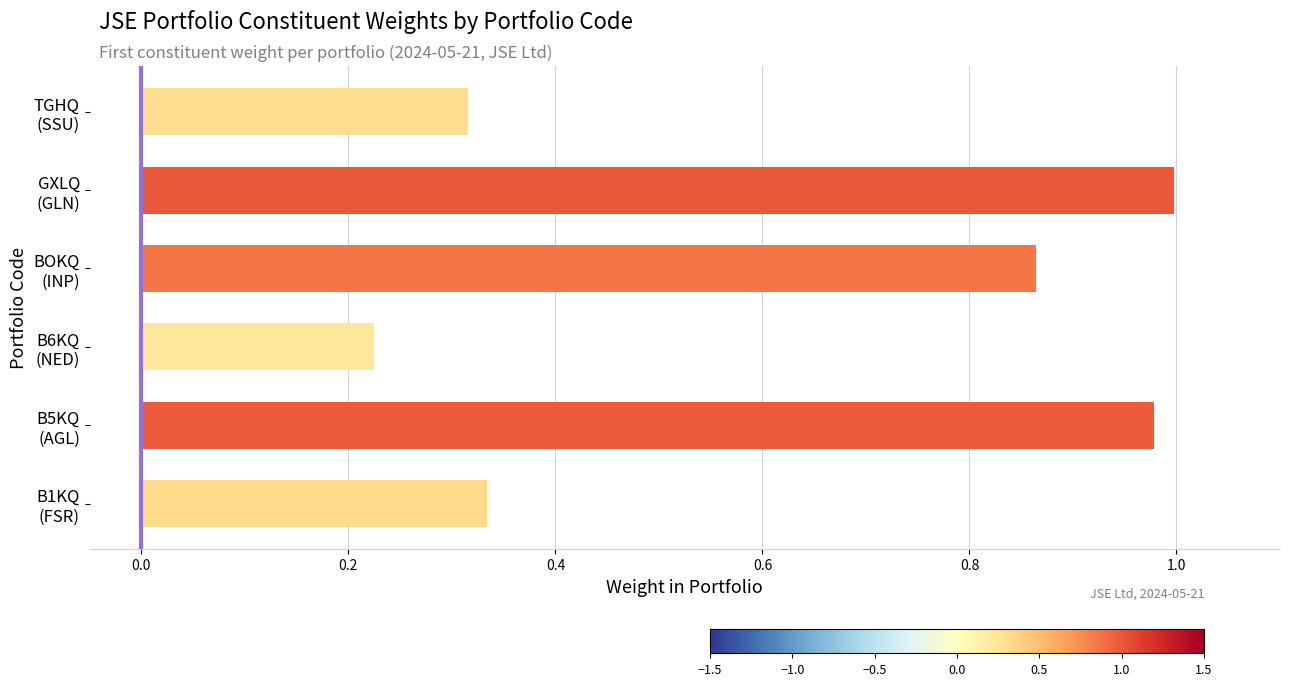

Which label corresponds to the smallest value in the chart?

B6KQ
(NED)